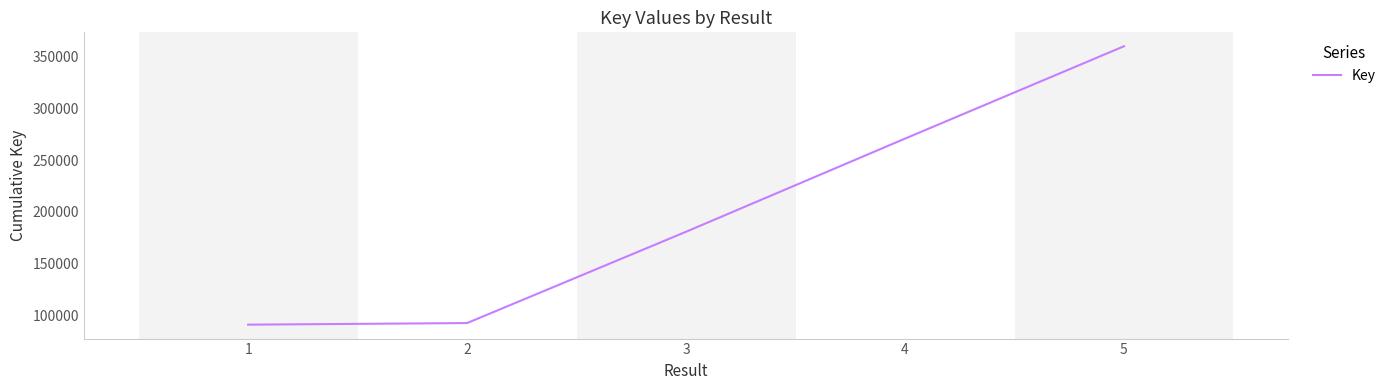

What is the sum of all values?

994567